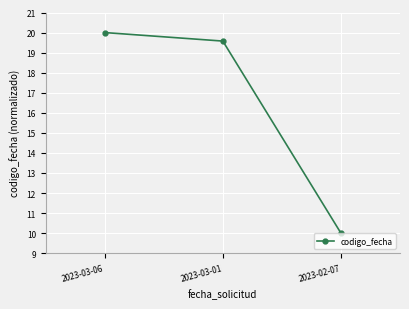

Reading left to right, what are all the values shown in this chart?

20.0	19.6	10.0